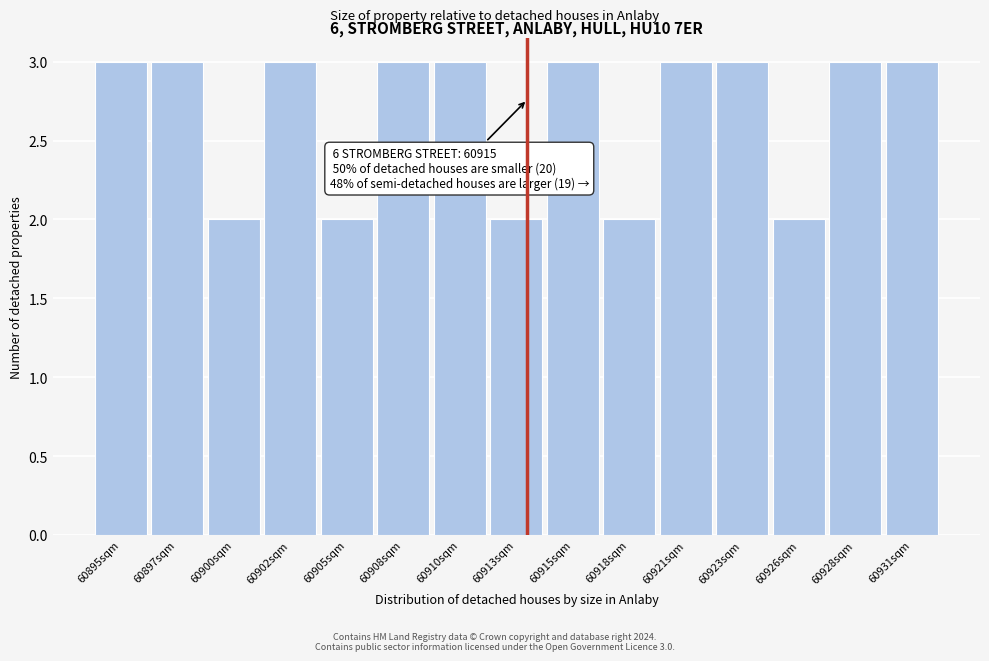

Reading right to left, transcribe all the data shown in this chart.

3	3	2	3	3	2	3	2	3	3	2	3	2	3	3